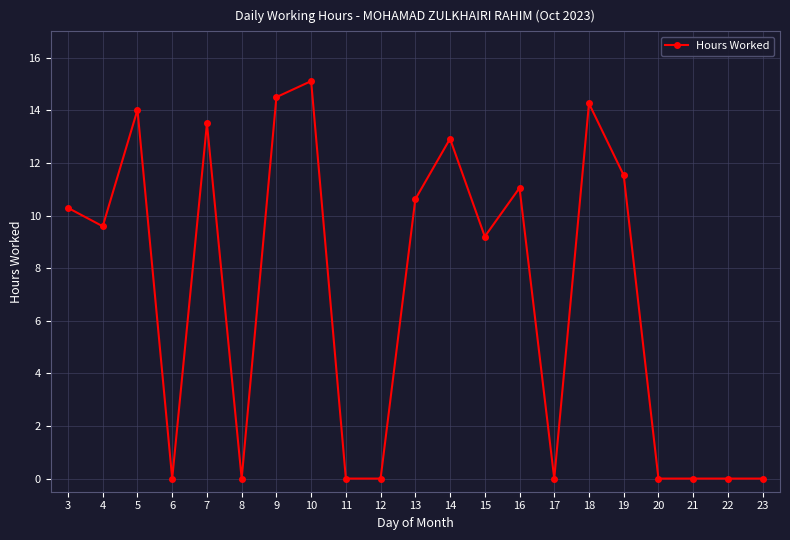

The value at 6 is 0.0. True or false?

True